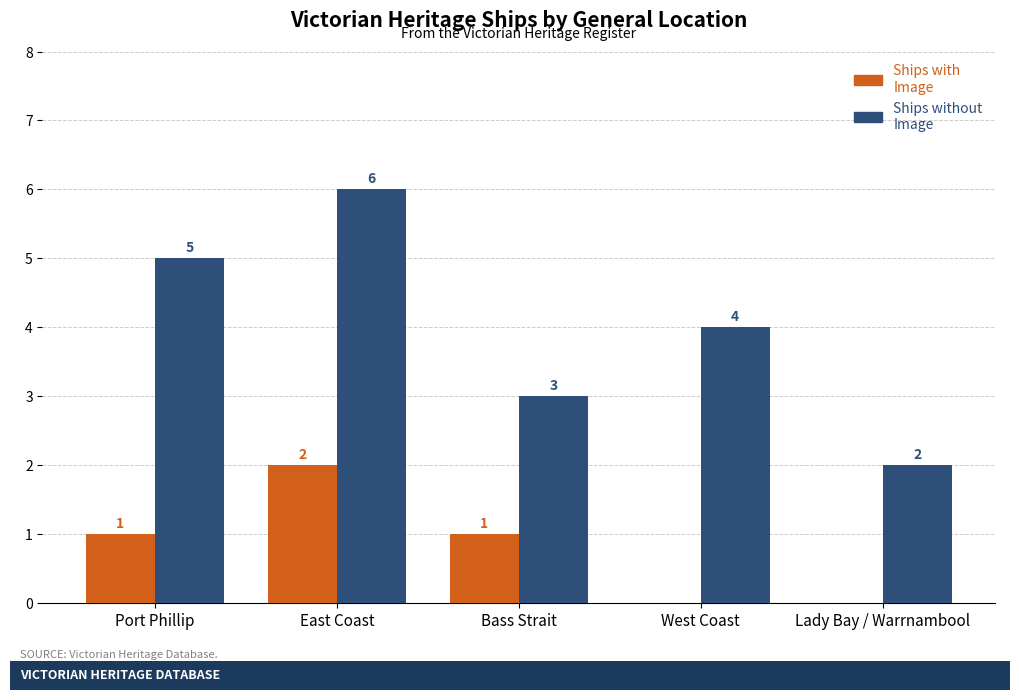

Which series has the largest total across all categories?

Ships without Image